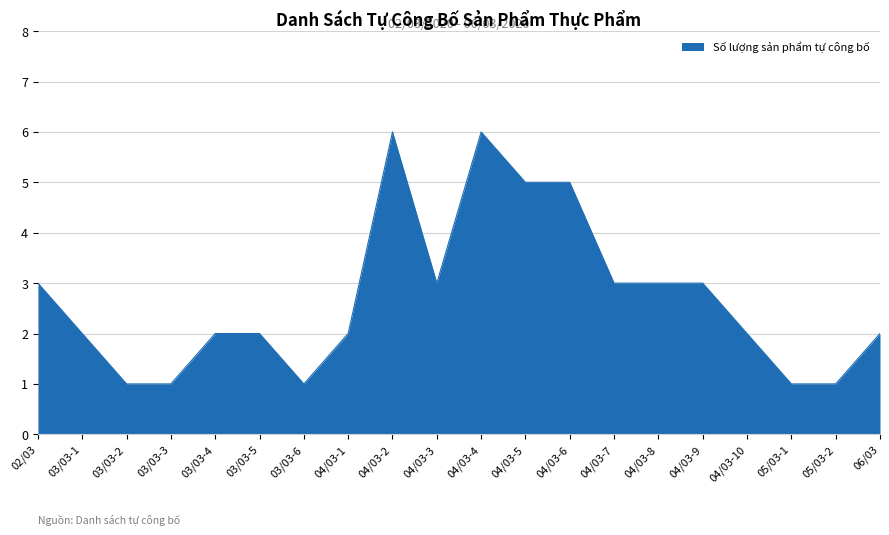

What value does the data have at 02/03?

3